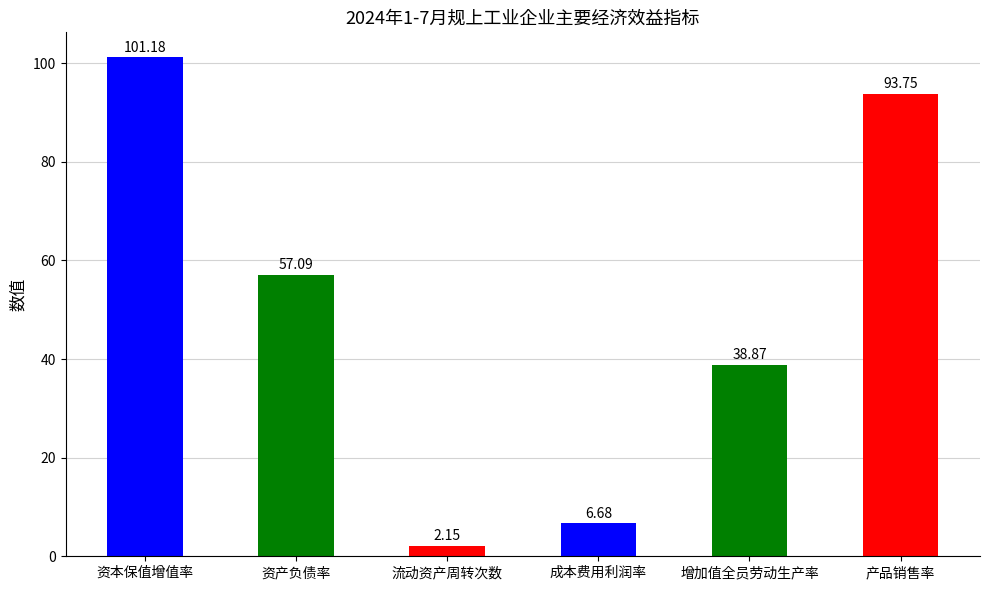

At which label does the data first exceed 57?

资本保值增值率